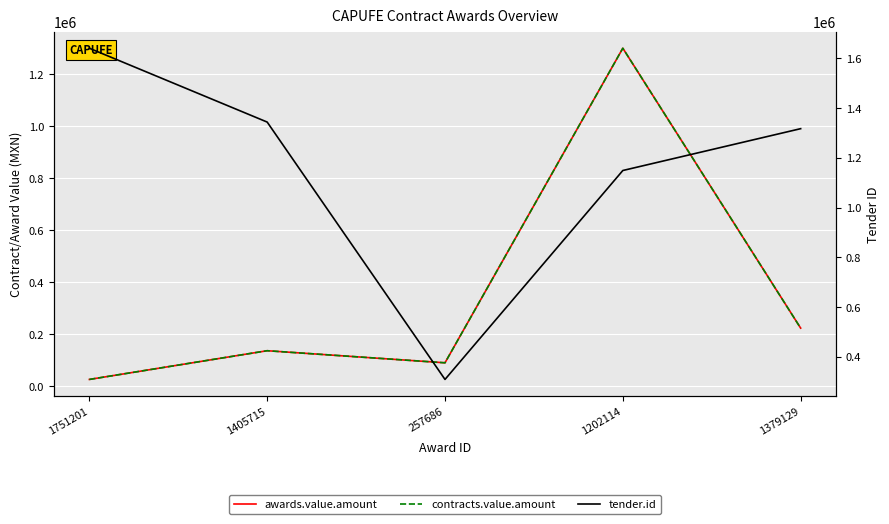

Is it true that contracts.value.amount equals 60860.0 at 257686?

False